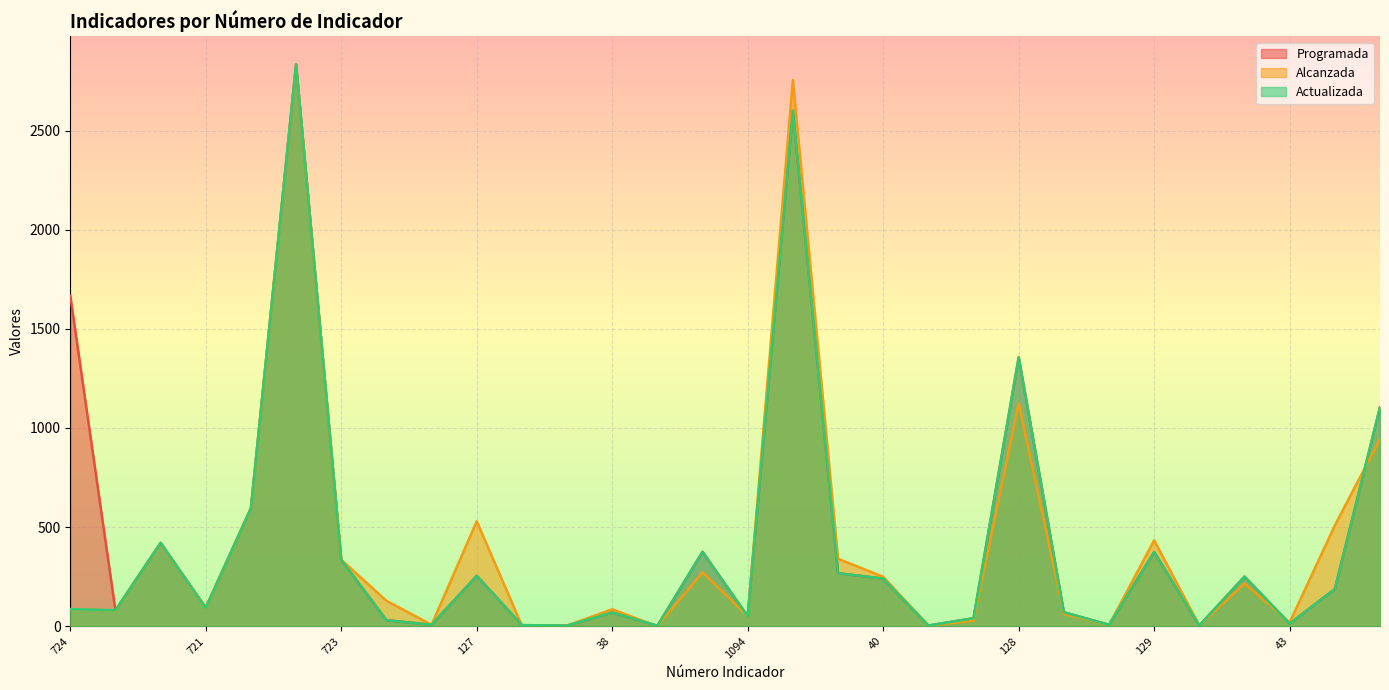

How many categories are shown in the chart?

30